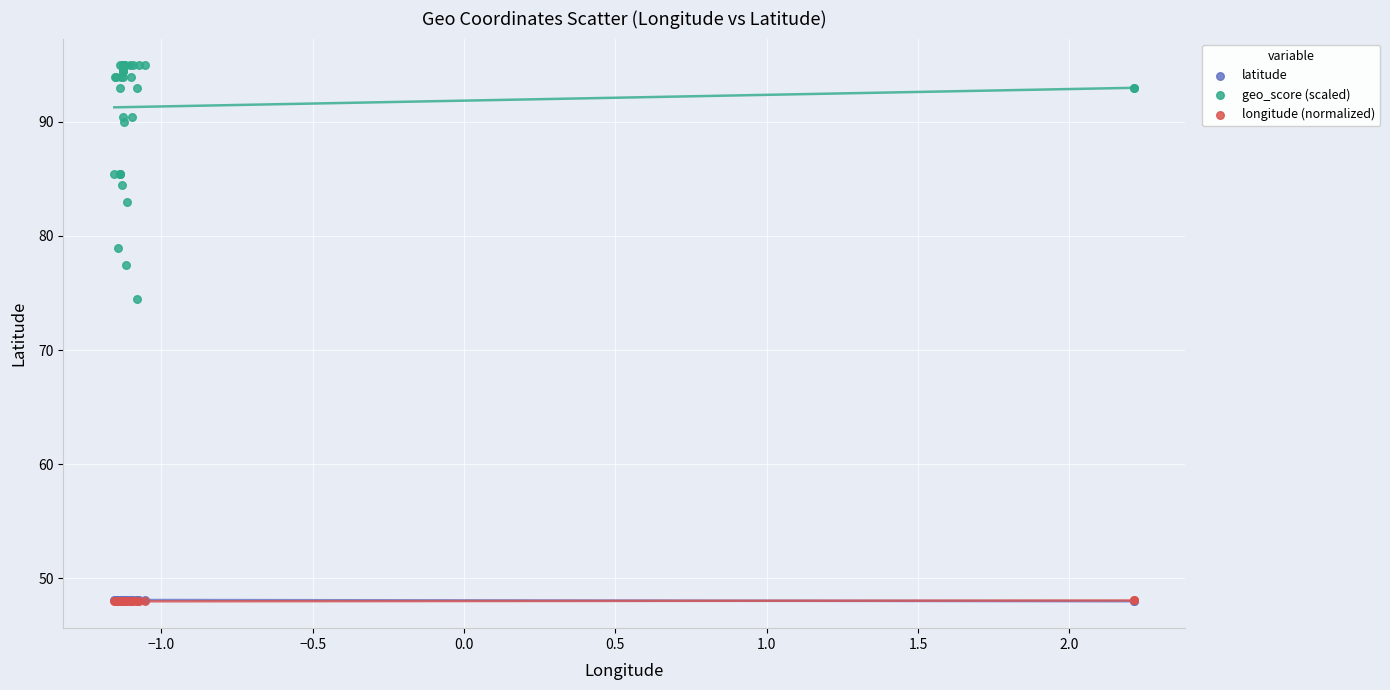

What are all the series names shown in the legend?

latitude, geo_score (scaled), longitude (normalized)